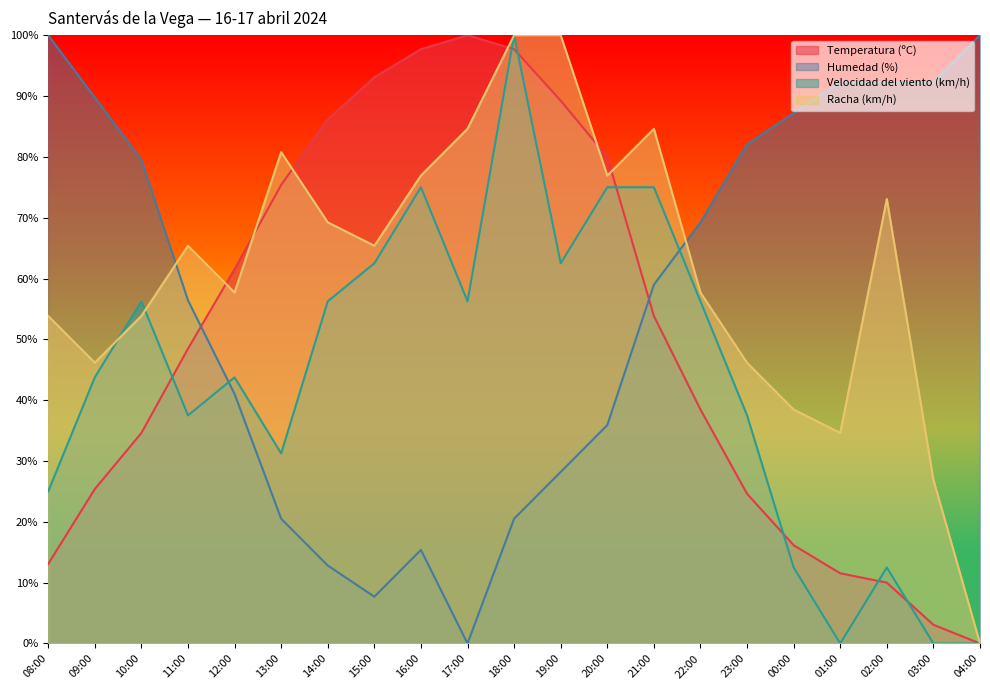

What are all the series names shown in the legend?

Temperatura (ºC), Humedad (%), Velocidad del viento (km/h), Racha (km/h)